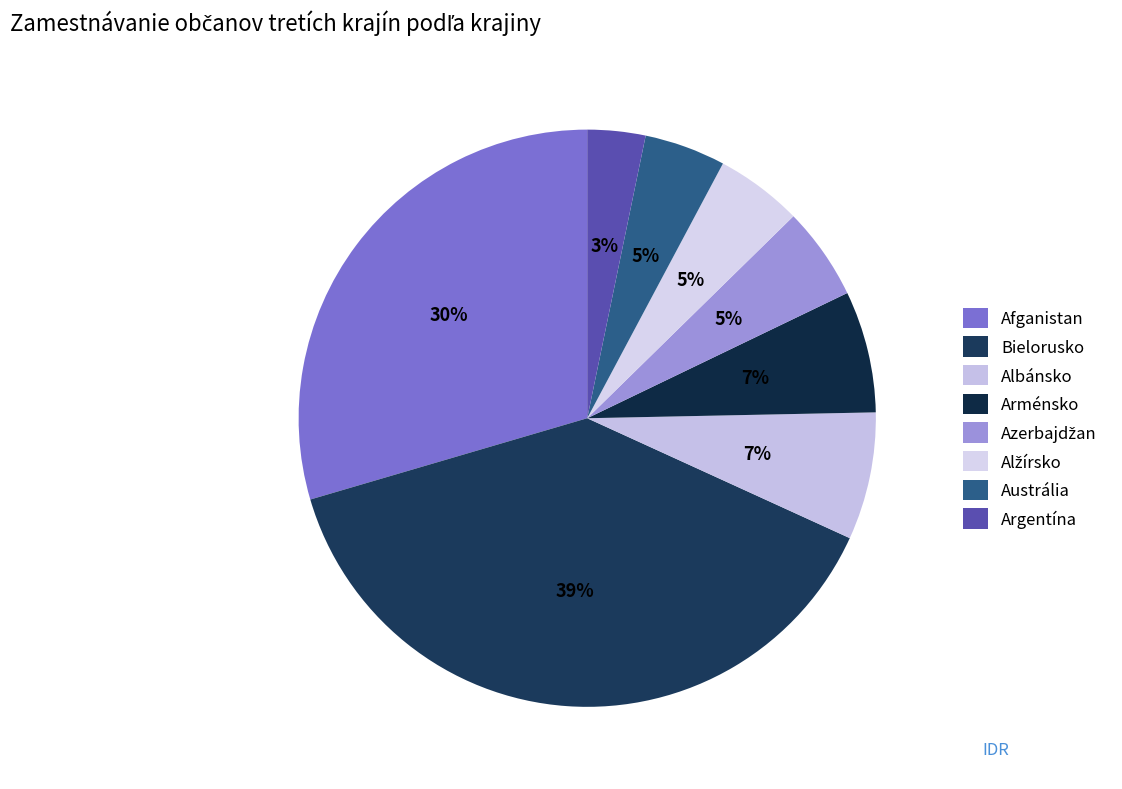

Rank the categories by value from lowest to highest.

Argentína, Austrália, Alžírsko, Azerbajdžan, Arménsko, Albánsko, Afganistan, Bielorusko